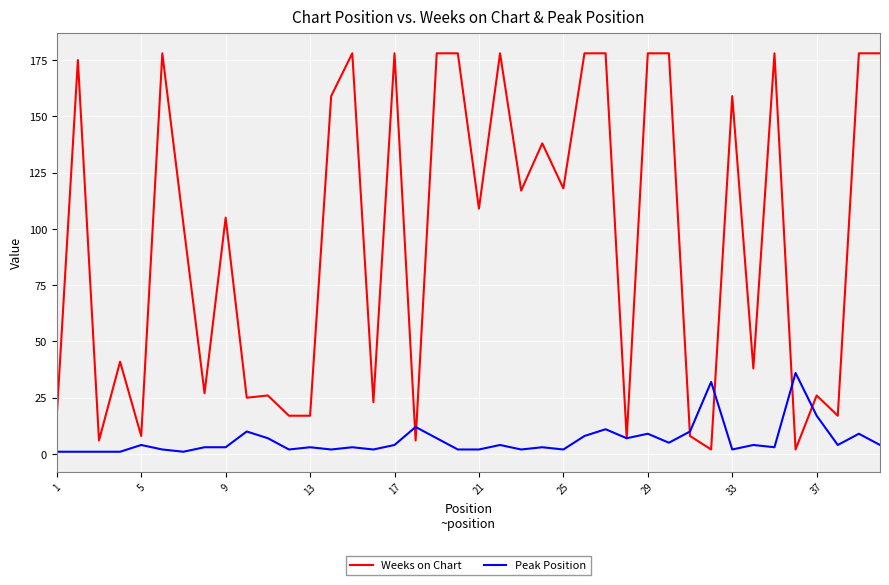

Rank the series by their average value, from lowest to highest.

Peak Position, Weeks on Chart